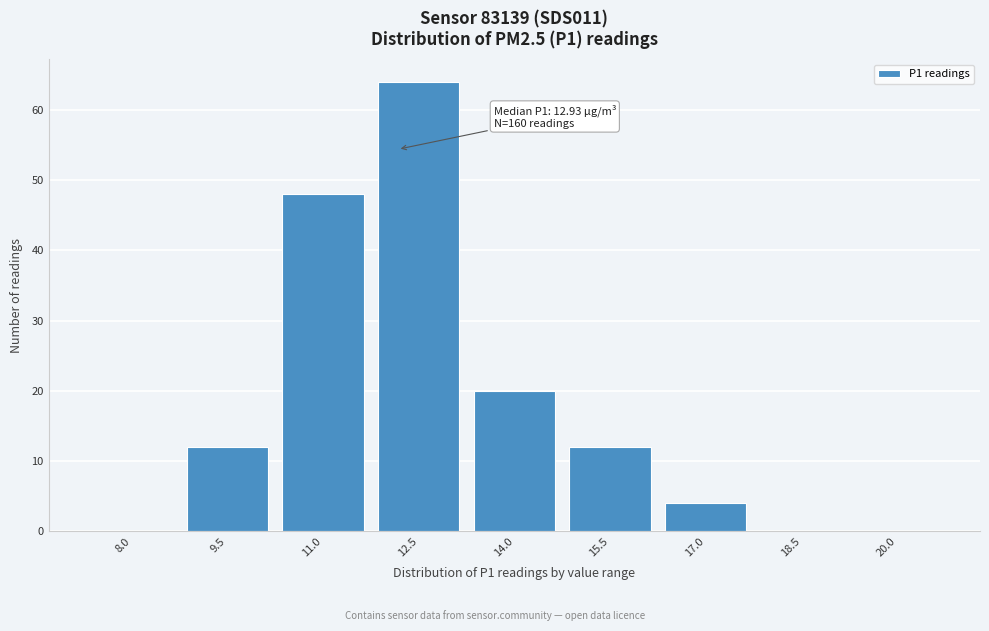

Reading right to left, transcribe all the data shown in this chart.

20.0=0	18.5=0	17.0=4	15.5=12	14.0=20	12.5=64	11.0=48	9.5=12	8.0=0